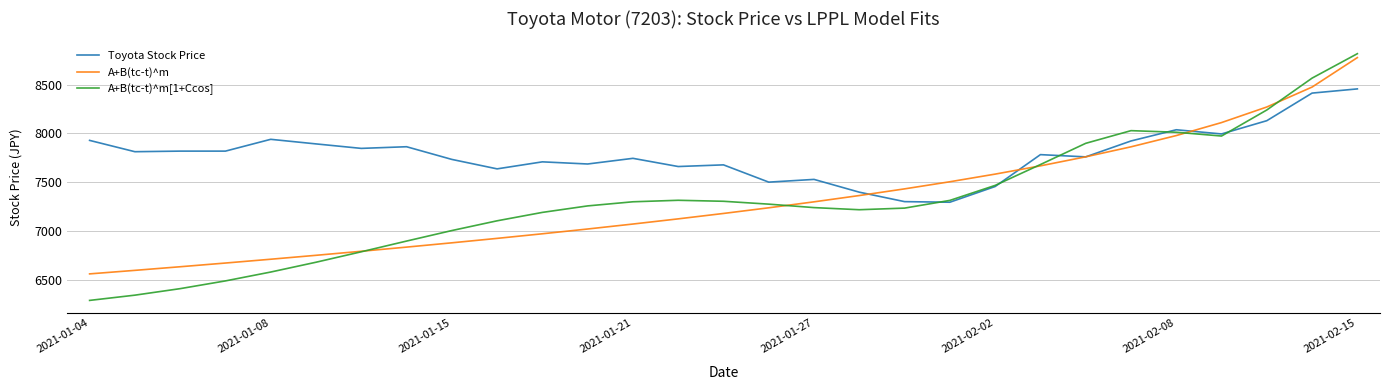

Which series has the largest total across all categories?

Toyota Stock Price